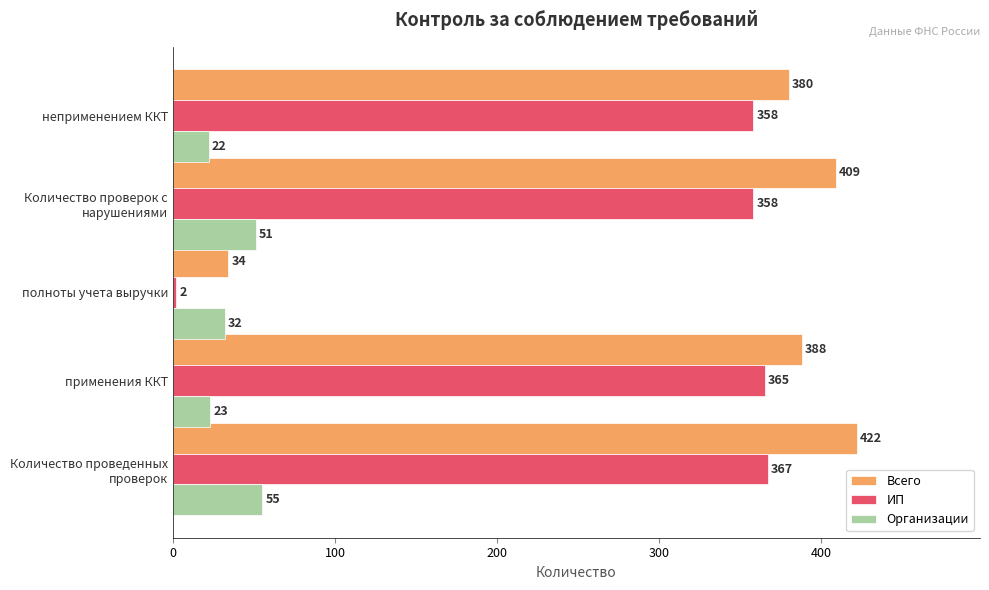

How many values in the Всего series are below 388?

2